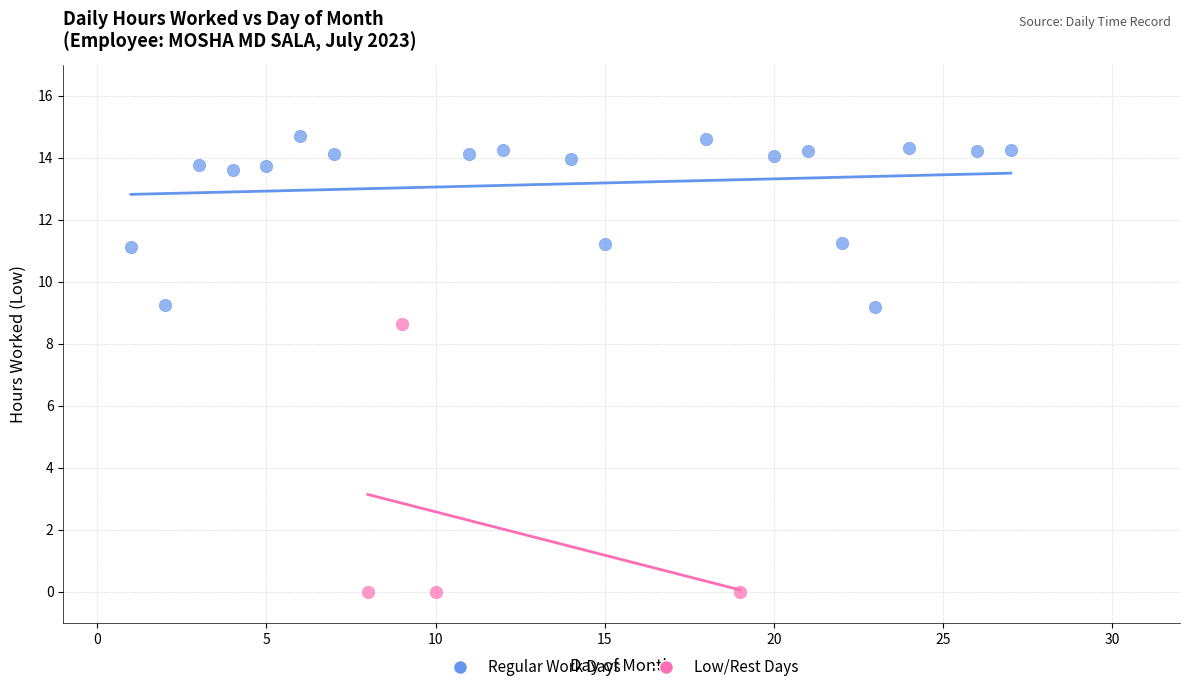

Which series reaches the maximum Y coordinate?

Regular Work Days